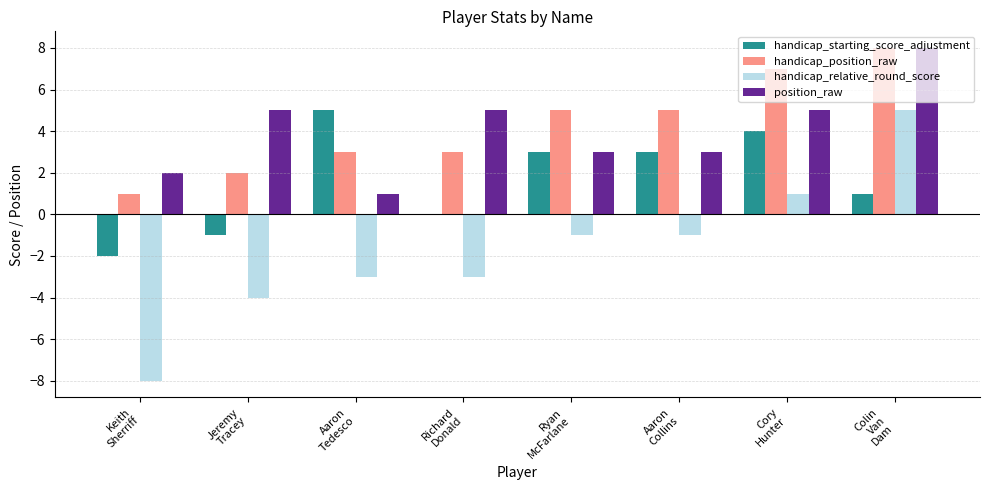

What is the maximum value shown in the chart?

8